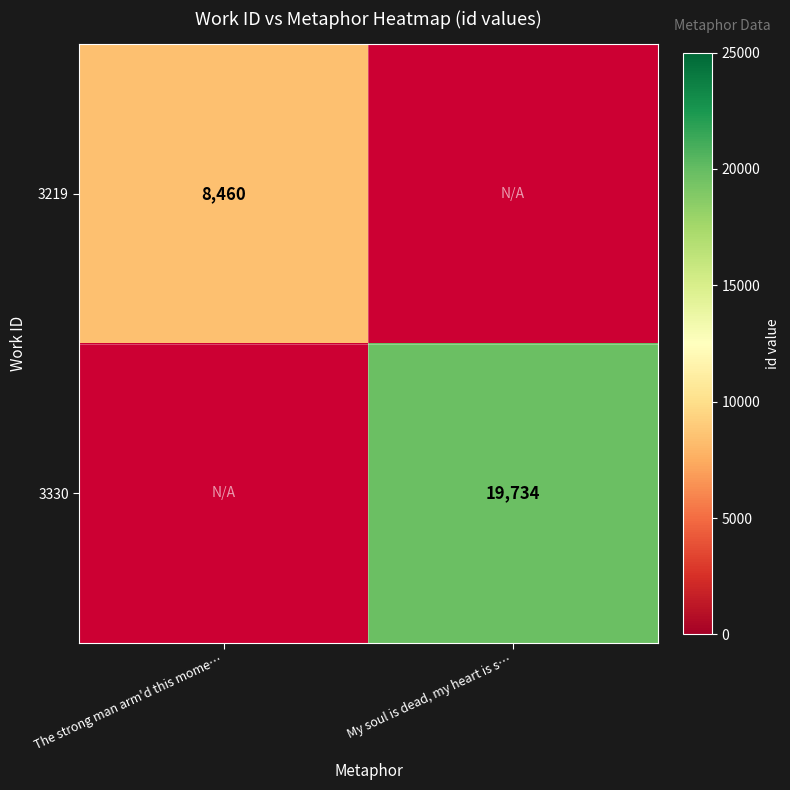

The 3330 series shows 19734 at My soul is dead, my heart is s…. True or false?

True